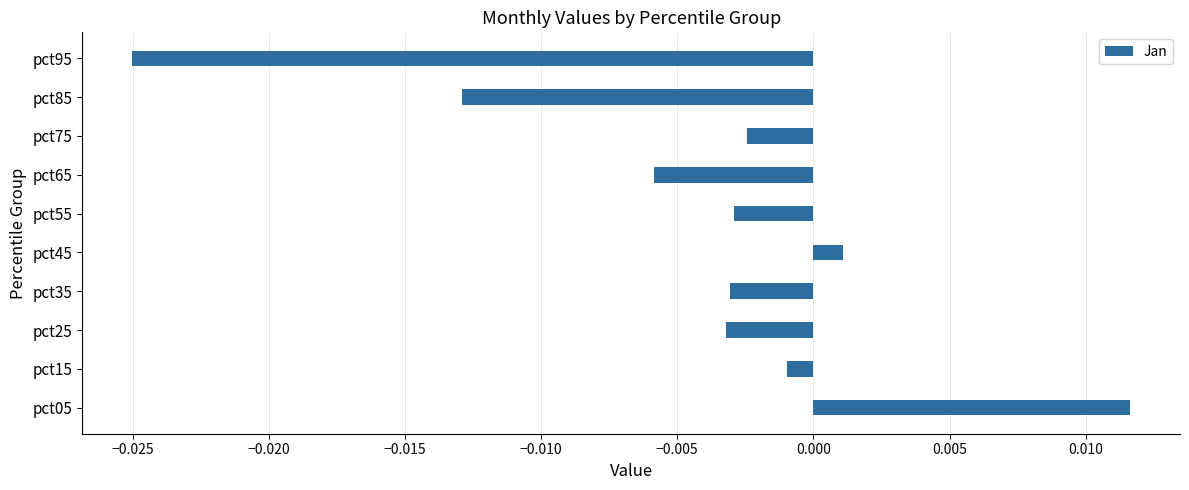

How many distinct data groups are displayed?

1